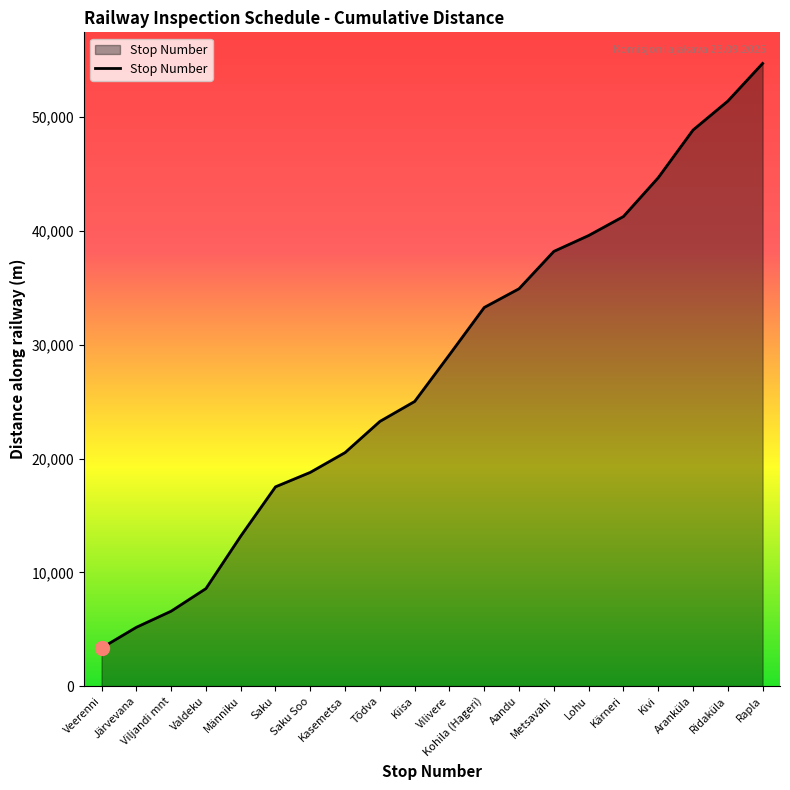

At which label is the value closest to 29040?

Vilivere